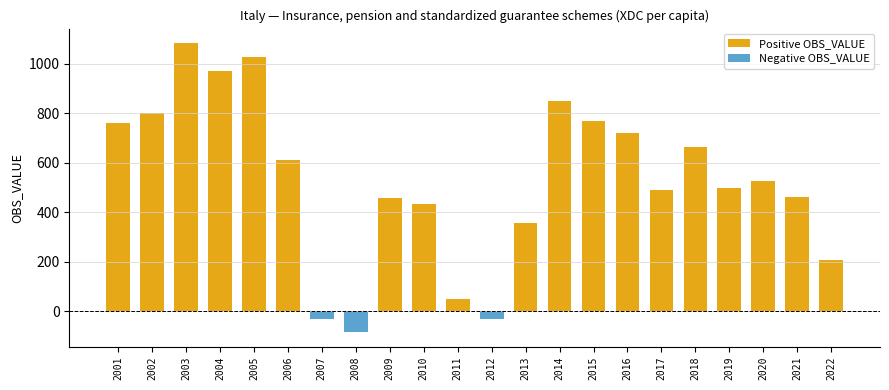

Is it true that Positive OBS_VALUE equals 664.2 at 2018?

True